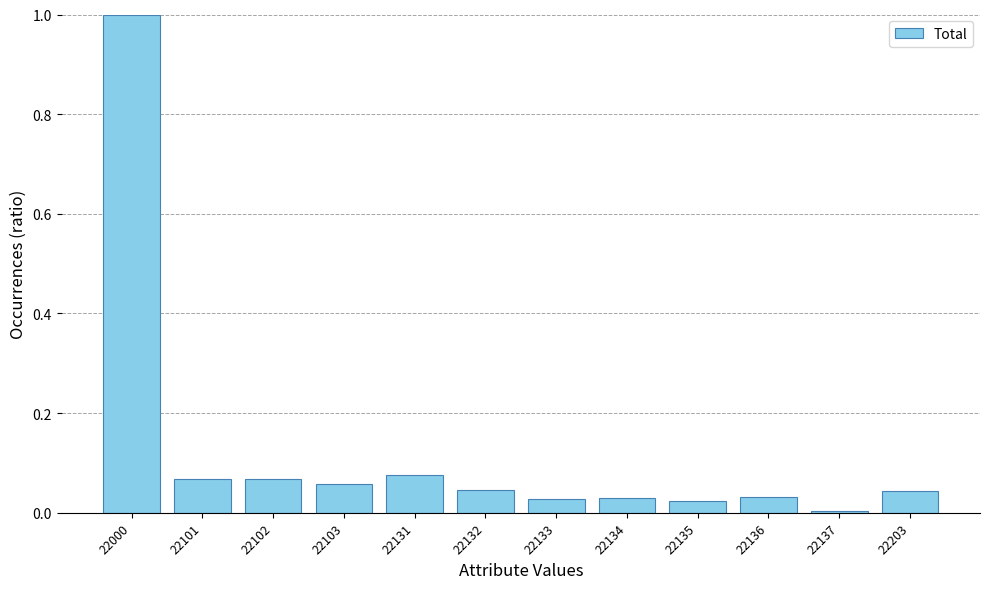

What is the change in value from 22000 to 22101?

-0.9